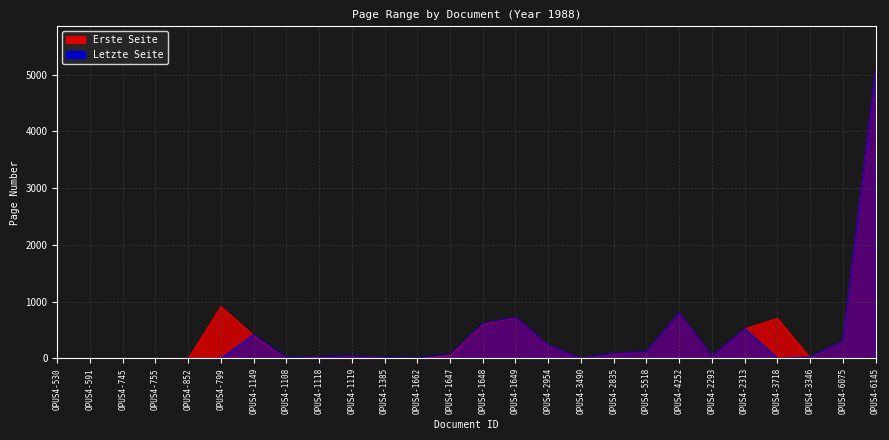

Reading left to right, extract all data points from this chart.

Erste Seite: 0	0	0	0	0	914	404	6	27	38	17	0	53	603	724	236	0	84	118	802	36	521	706	13	304	5085
Letzte Seite: 0	0	0	0	0	0	424	13	31	43	20	7	77	618	731	241	0	92	122	805	39	529	0	25	307	5088